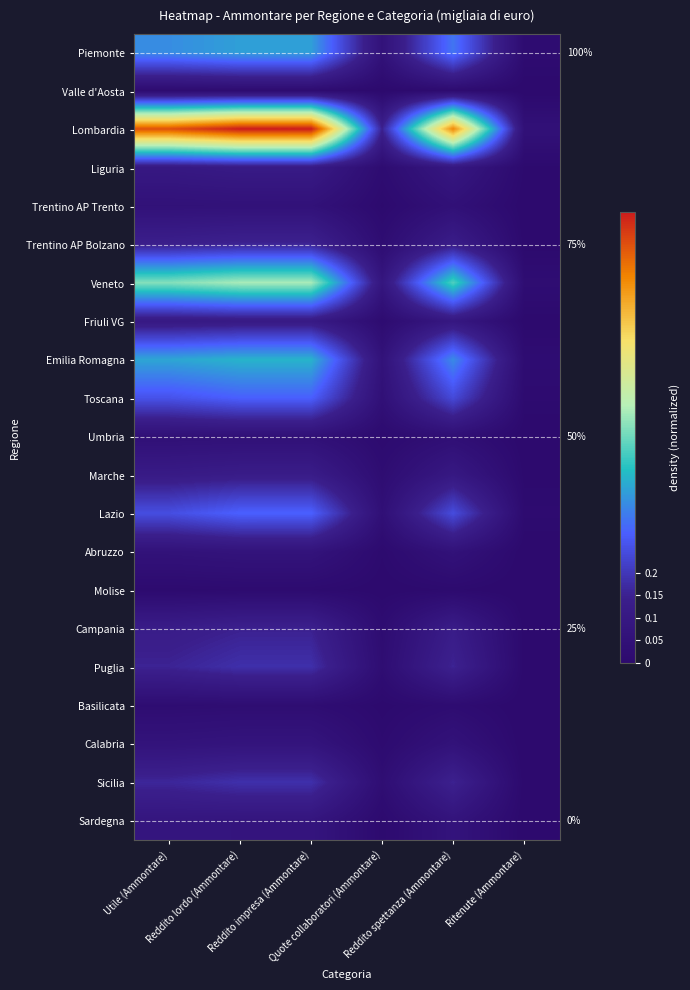

Which category has the lowest value in the Emilia Romagna series?

Ritenute (Ammontare)